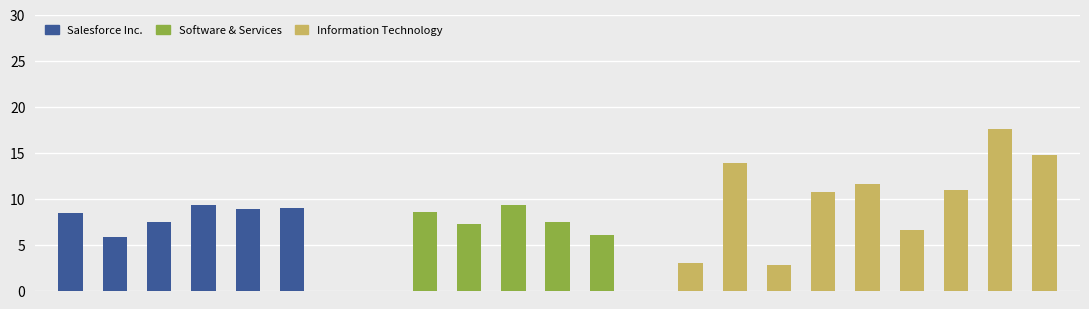

Is the value of Salesforce Inc. at 1 greater than the value of Software & Services at 1?

No